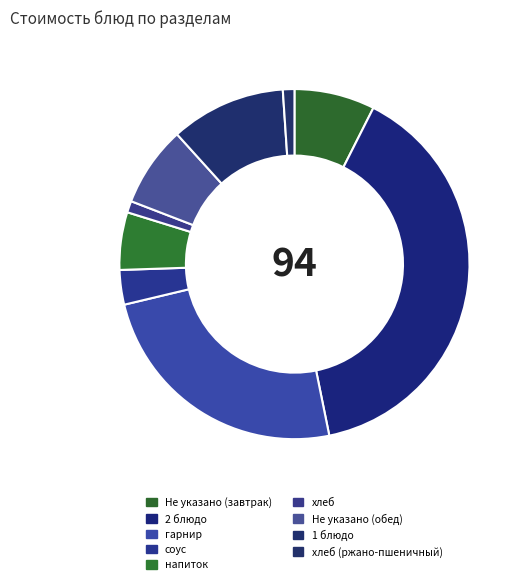

Is there a majority slice in this chart?

No